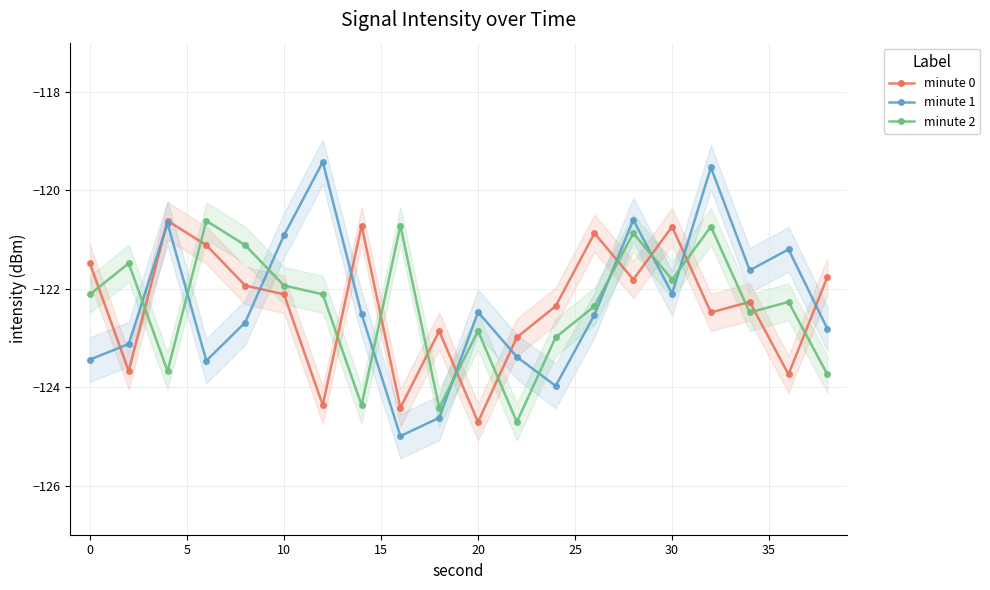

Which series ends up on top after the final intersection of minute 0 and minute 1?

minute 0